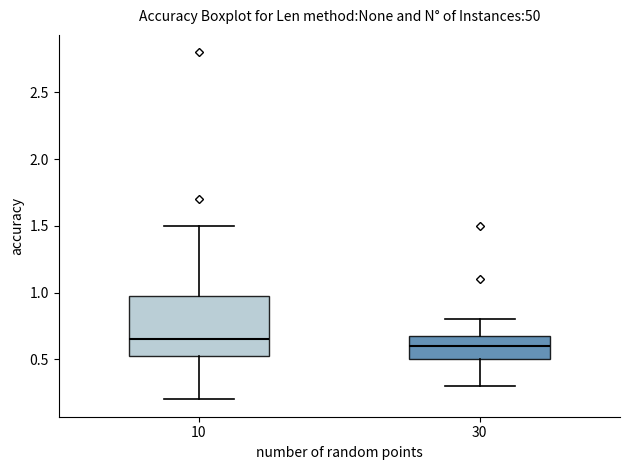

Where does the upper whisker of the box at x = 10 end on the y-axis? The values are not printed on the chart, so give them approximately, as read against the axis.

1.50